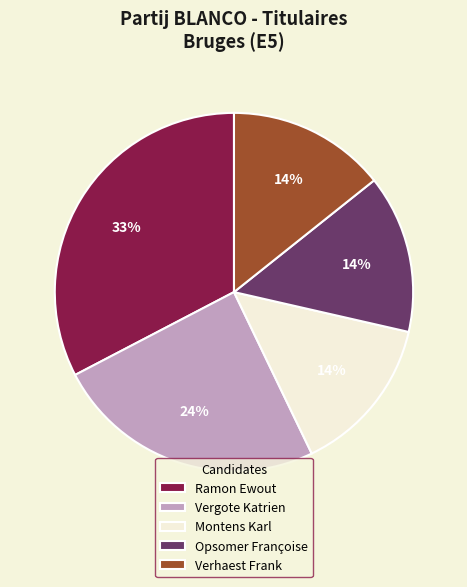

To the nearest percent, what is the average slice percentage?

20%